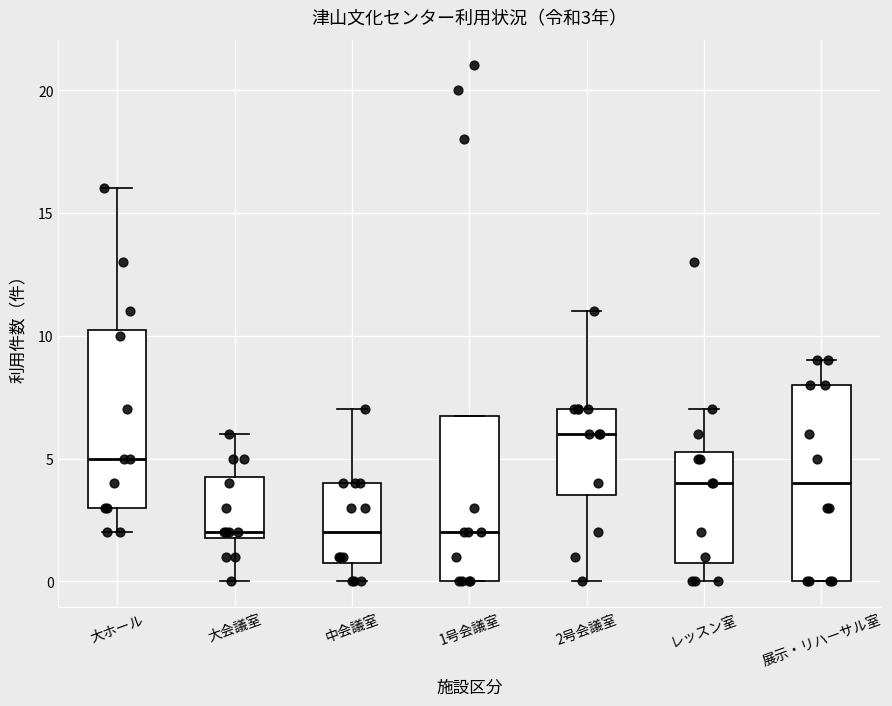

Which box has the highest median line?

2号会議室